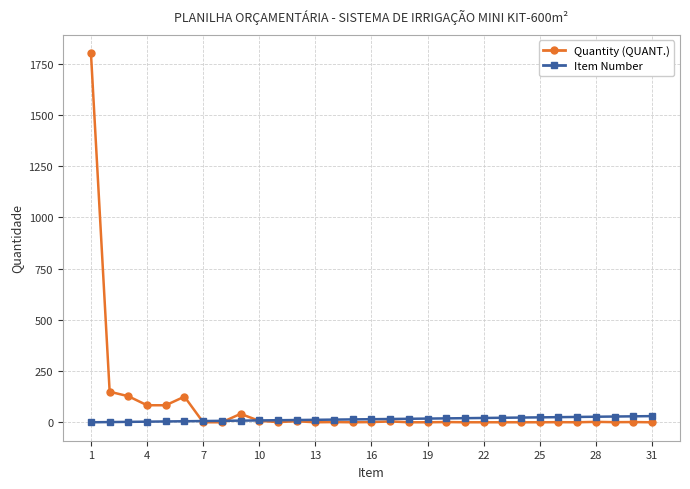

Which series has the widest spread of values?

Quantity (QUANT.)